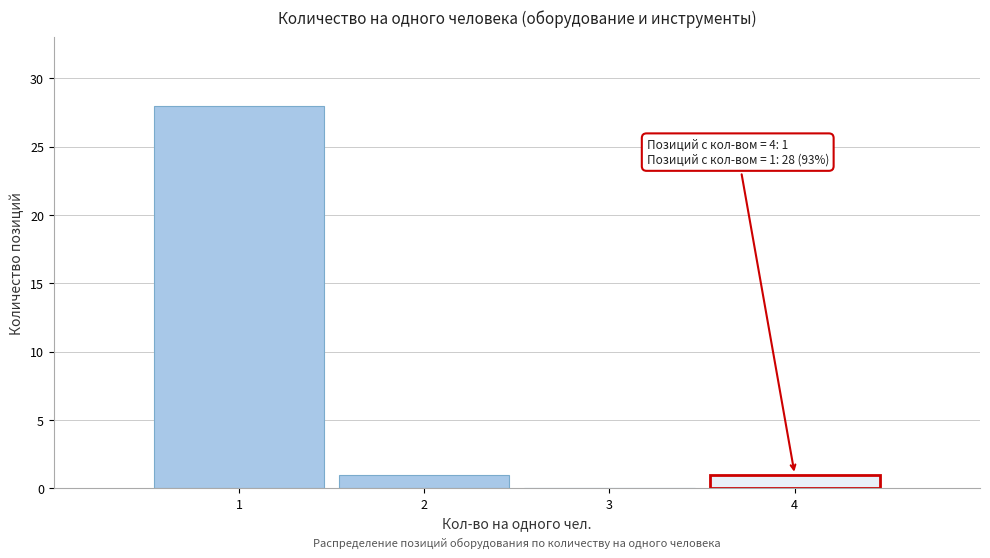

Over which range of the x-axis is the bar tallest?

0.5 to 1.5